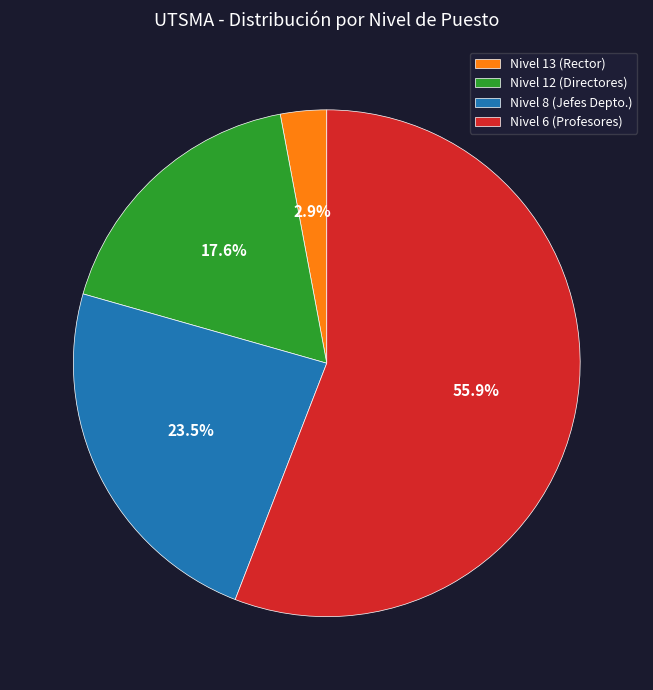

Which slice is the largest?

Nivel 6 (Profesores)